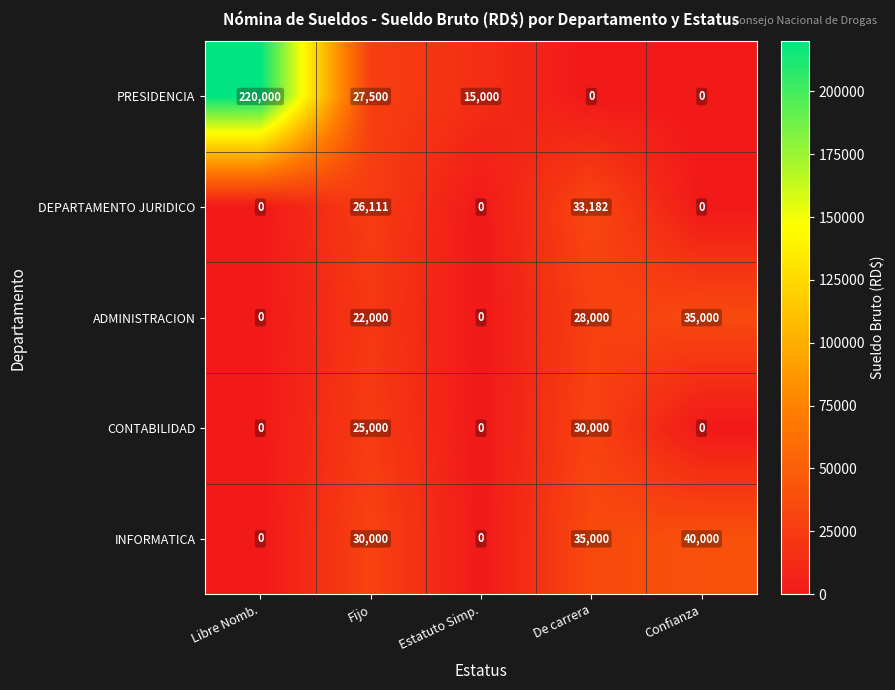

Which series changed the most between Libre Nomb. and Estatuto Simp.?

PRESIDENCIA